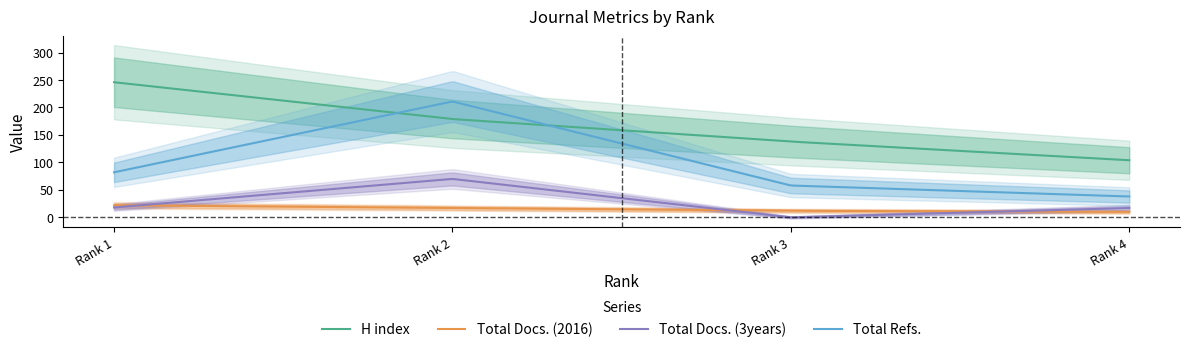

Which label corresponds to the smallest value in the chart?

Rank 3